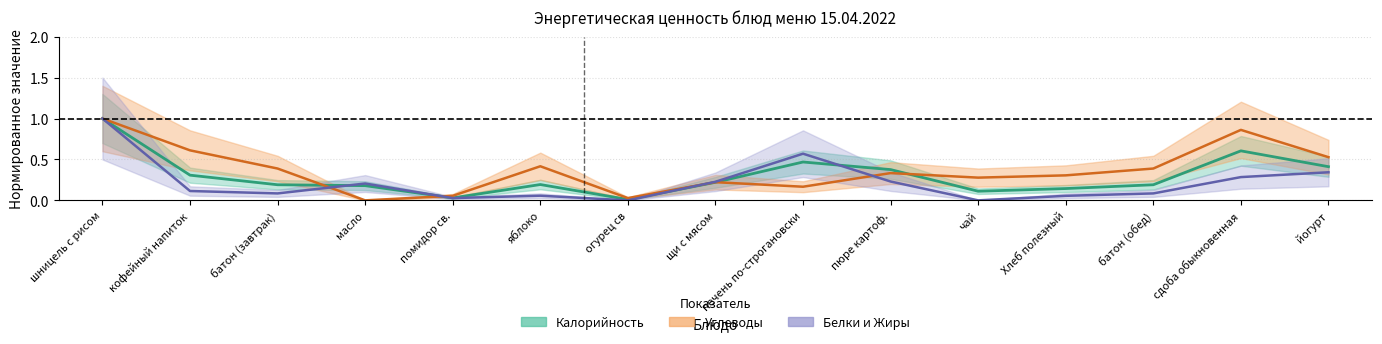

Which has a higher value, батон (обед) or шницель с рисом?

шницель с рисом